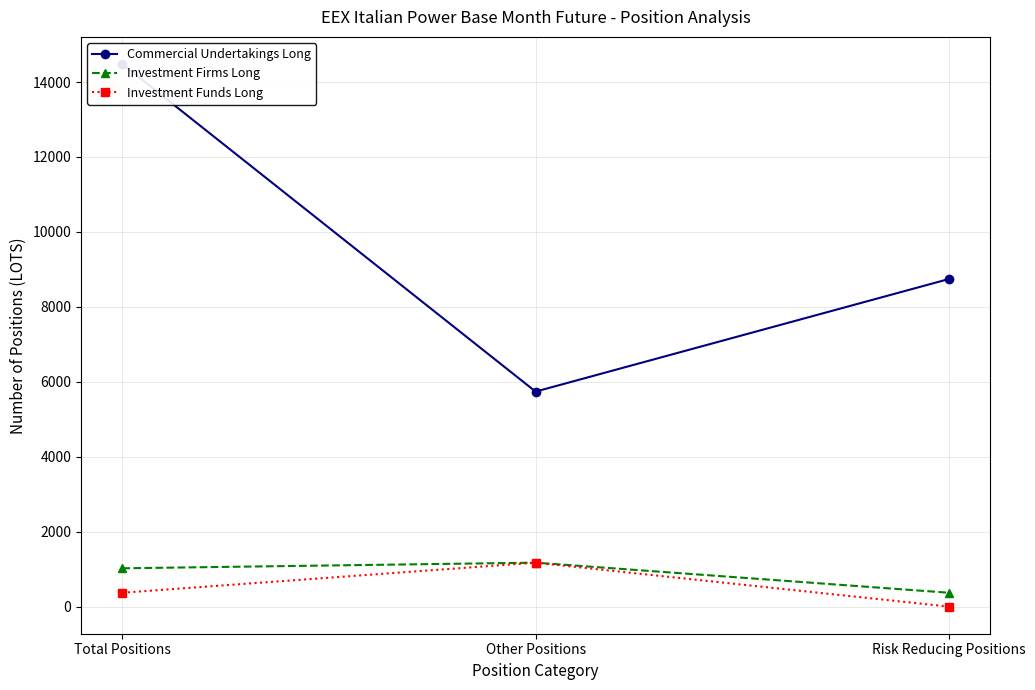

Reading right to left, list all the values displayed in this chart.

Commercial Undertakings Long: 8742.0	5738.0	14480.0
Investment Firms Long: 370.0	1172.2	1022.0
Investment Funds Long: 0.0	1172.2	370.0